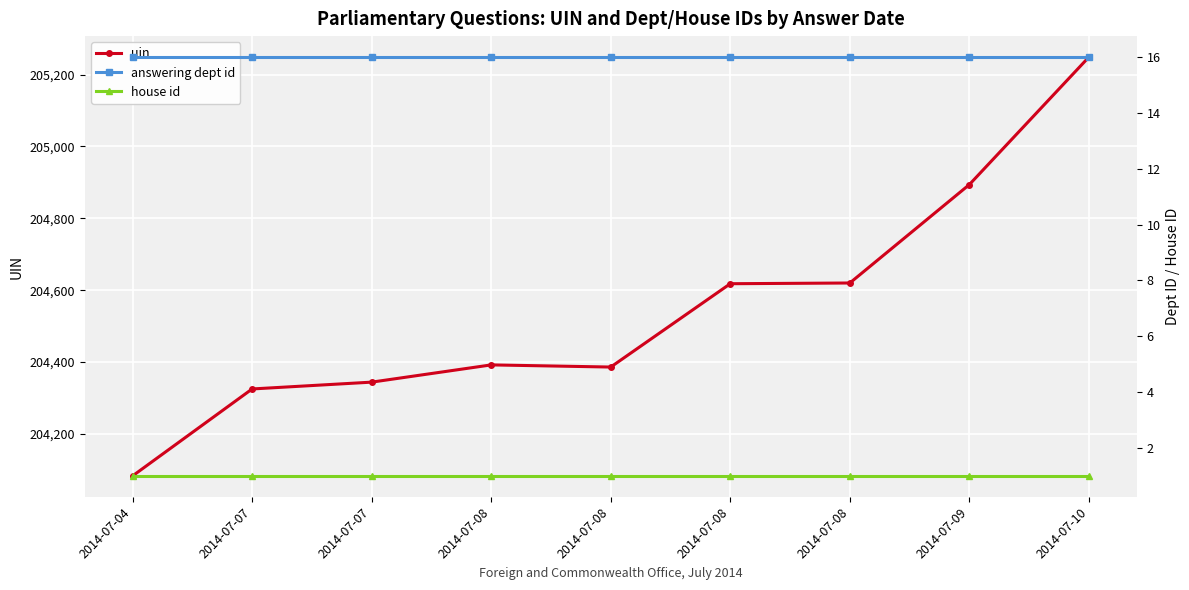

The value of uin at 2014-07-08 is 204386. True or false?

True